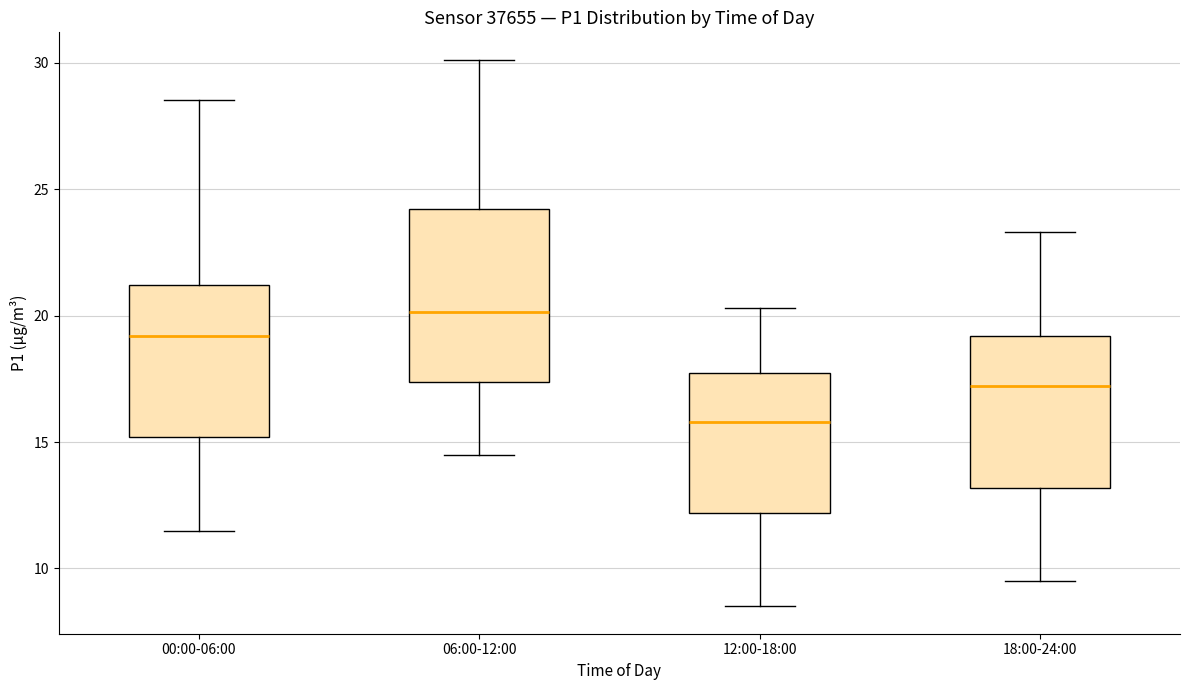

Where is the lower edge of the box for 12:00-18:00 on the y-axis? The values are not printed on the chart, so give them approximately, as read against the axis.

12.0